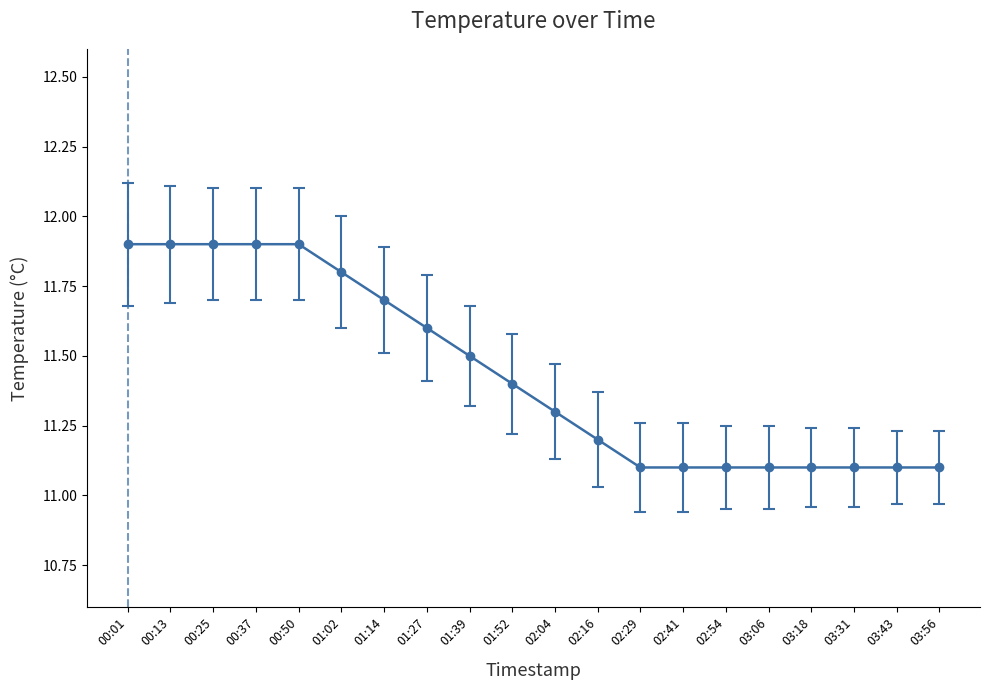

The chart shows a value of 7.7 at 00:01. True or false?

False